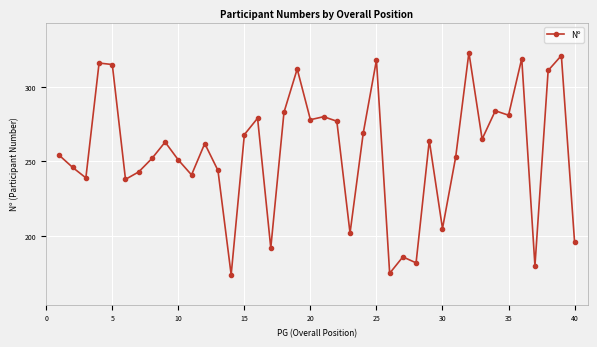

True or false: the data has more than 0 interior local peaks.

True